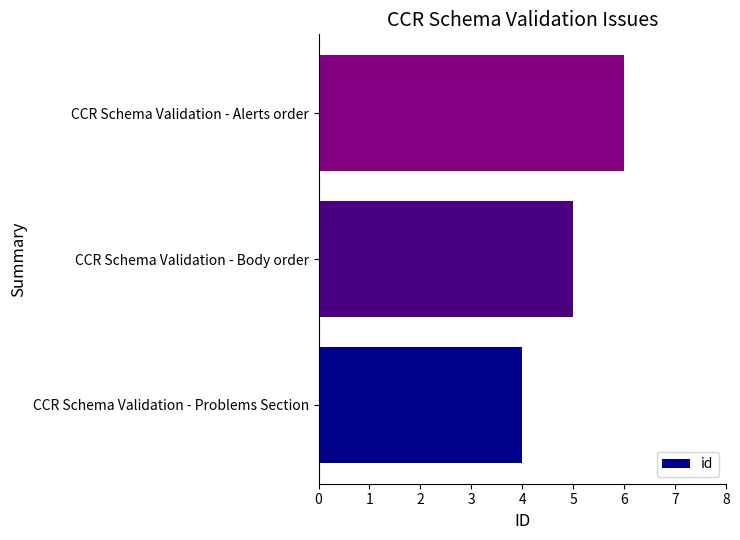

What is the average value?

5